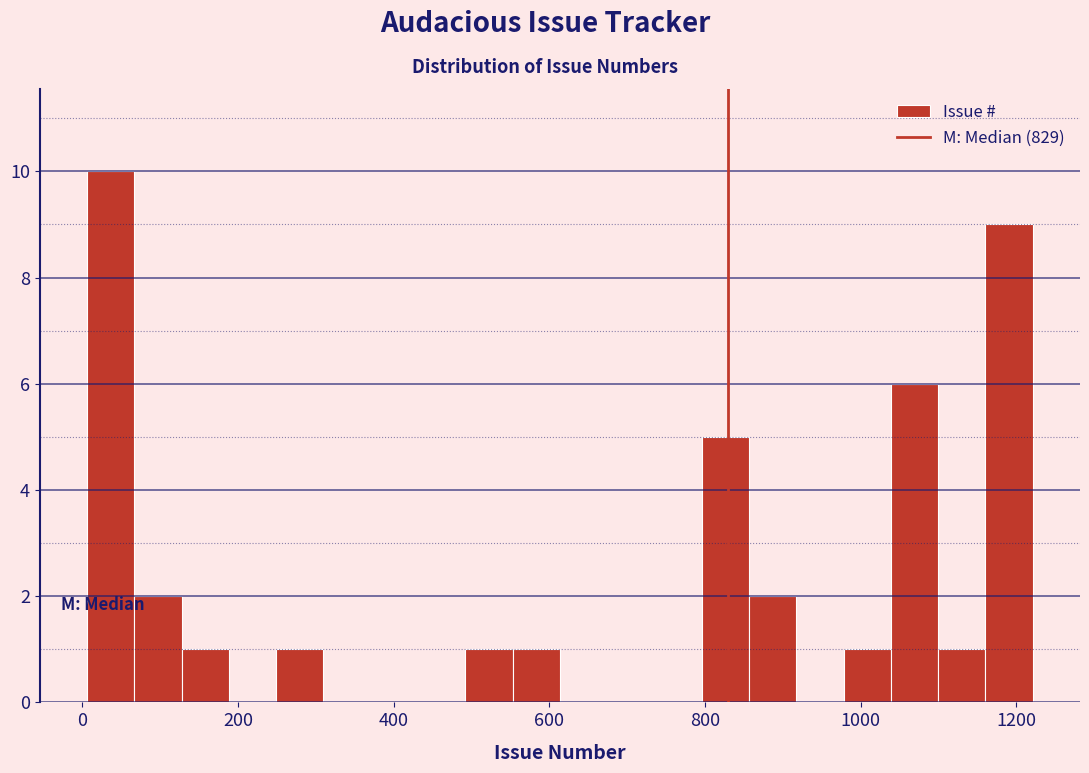

Read against the x-axis, roughly where is the centre of the tallest bar?

40